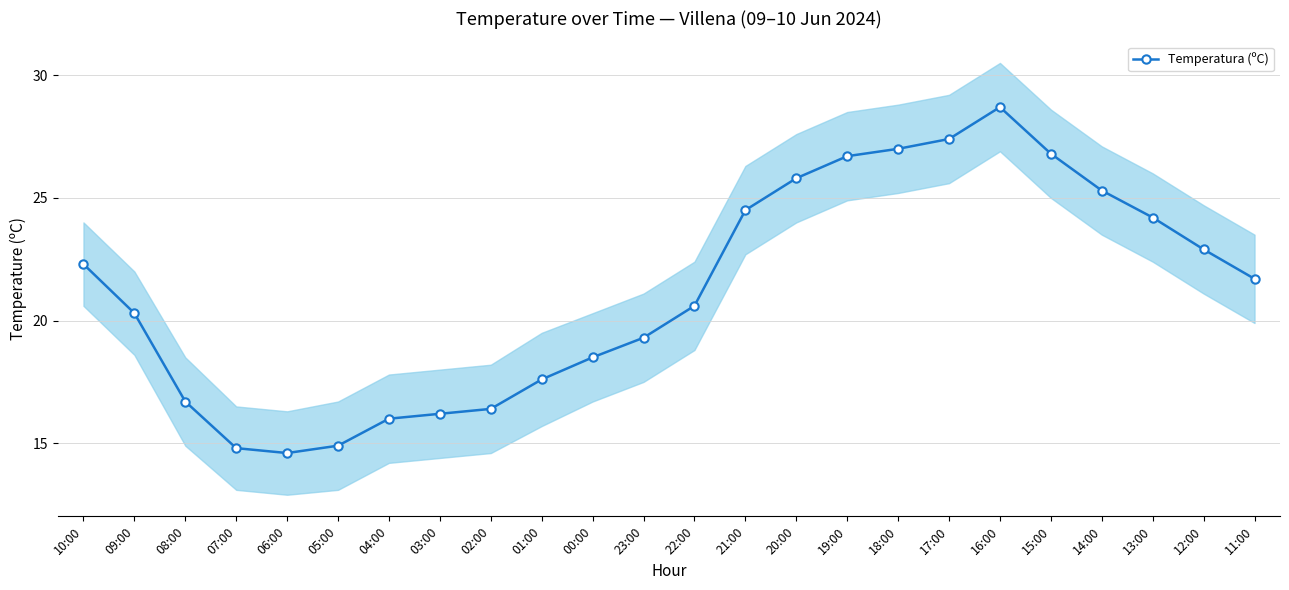

What is the difference between the values at 01:00 and 09:00?

2.7